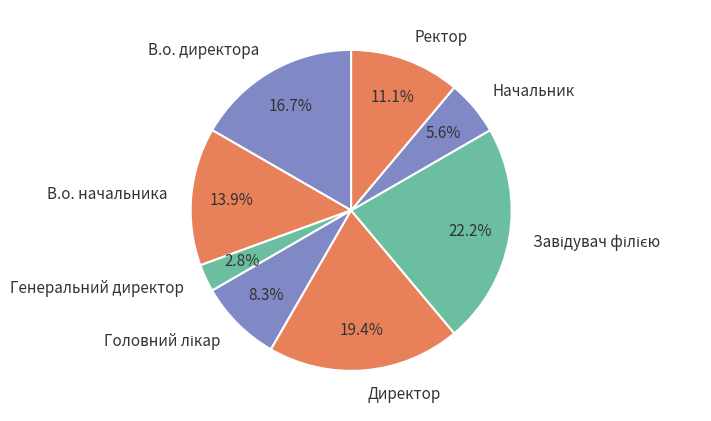

Is there a majority slice in this chart?

No